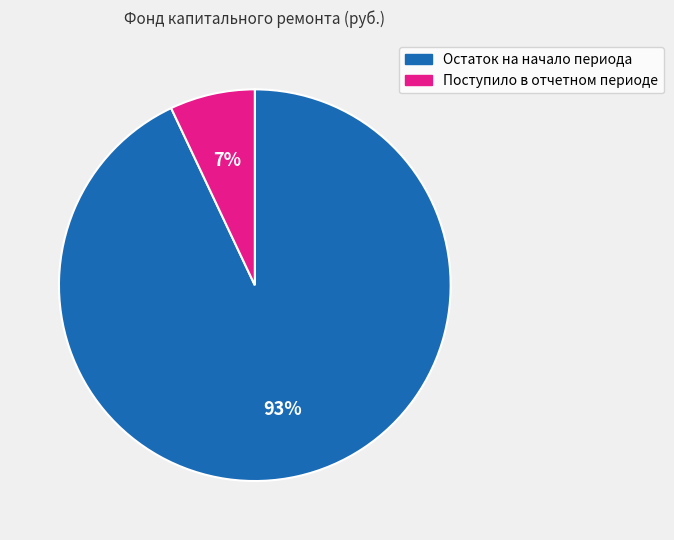

Combined, do Поступило в отчетном периоде and Остаток на начало периода account for over 50%?

Yes